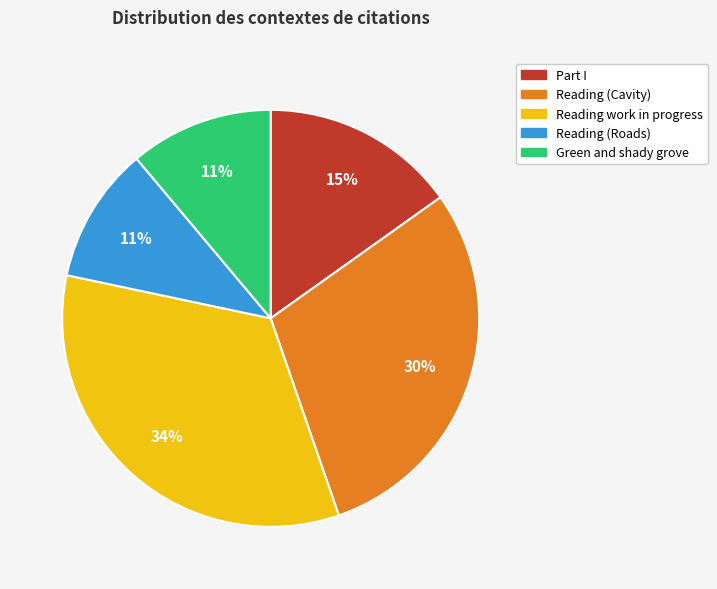

Does any single category account for the majority?

No